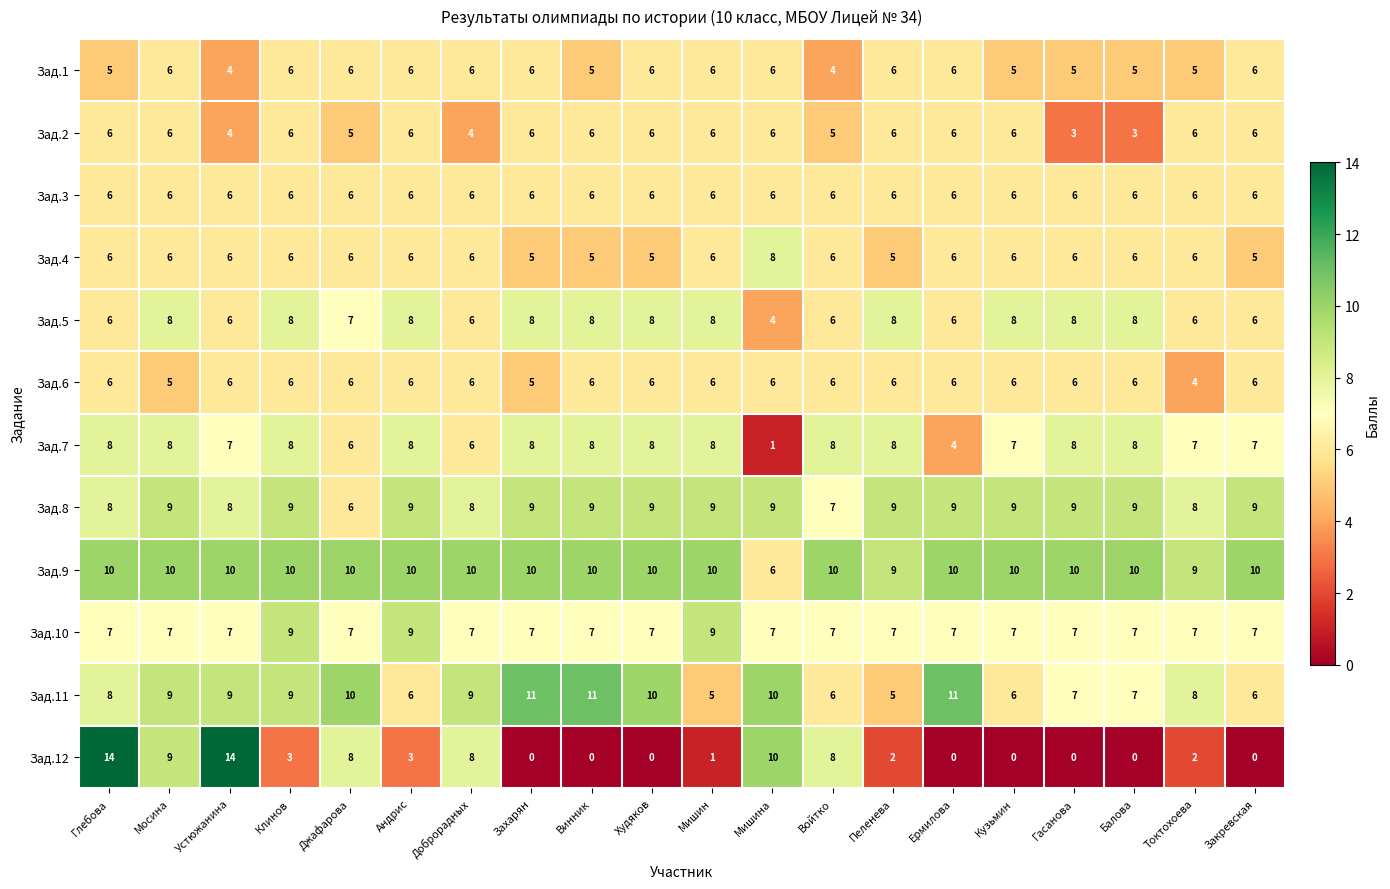

Count the number of categories in the chart.

20